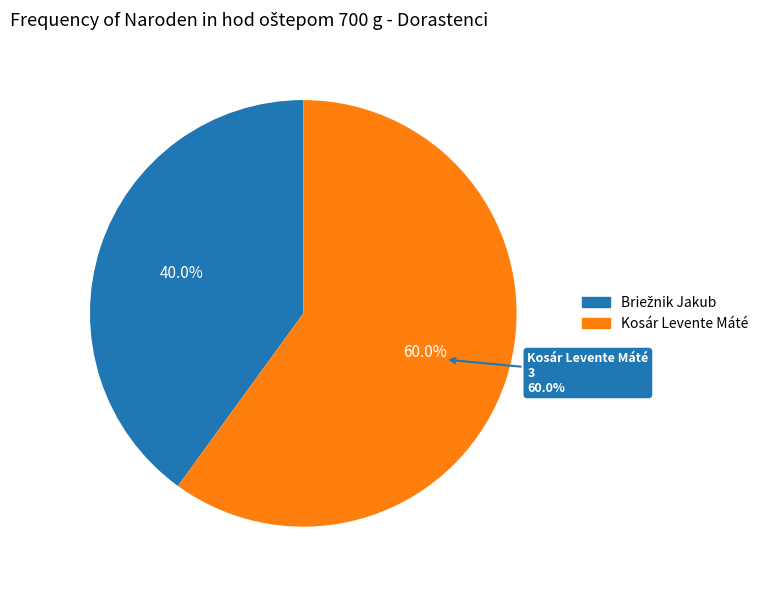

What is the majority slice?

Kosár Levente Máté